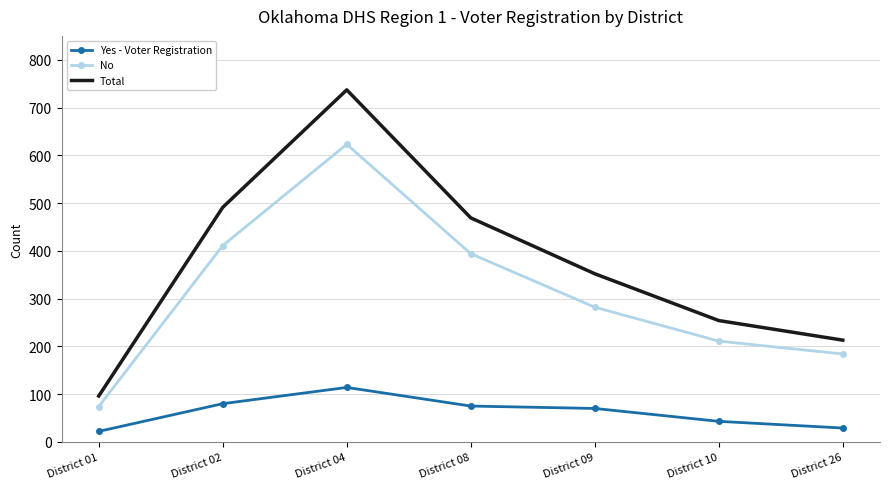

Which series has the widest spread of values?

Total